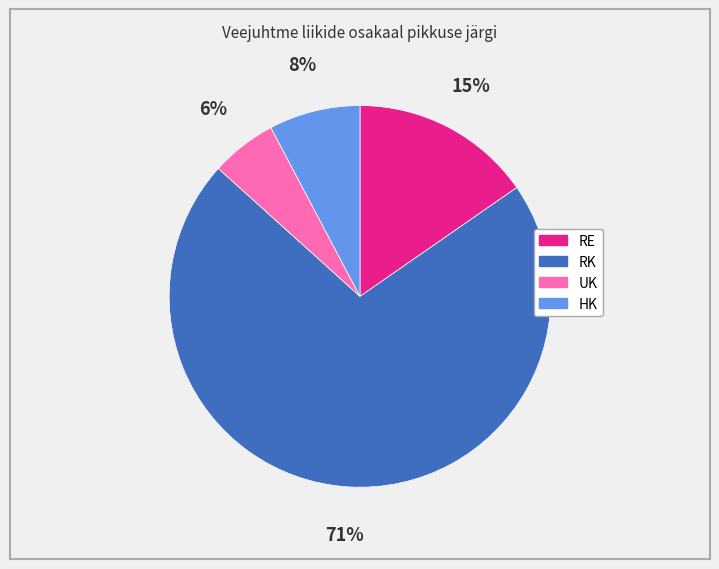

Which has a higher value, HK or RE?

RE